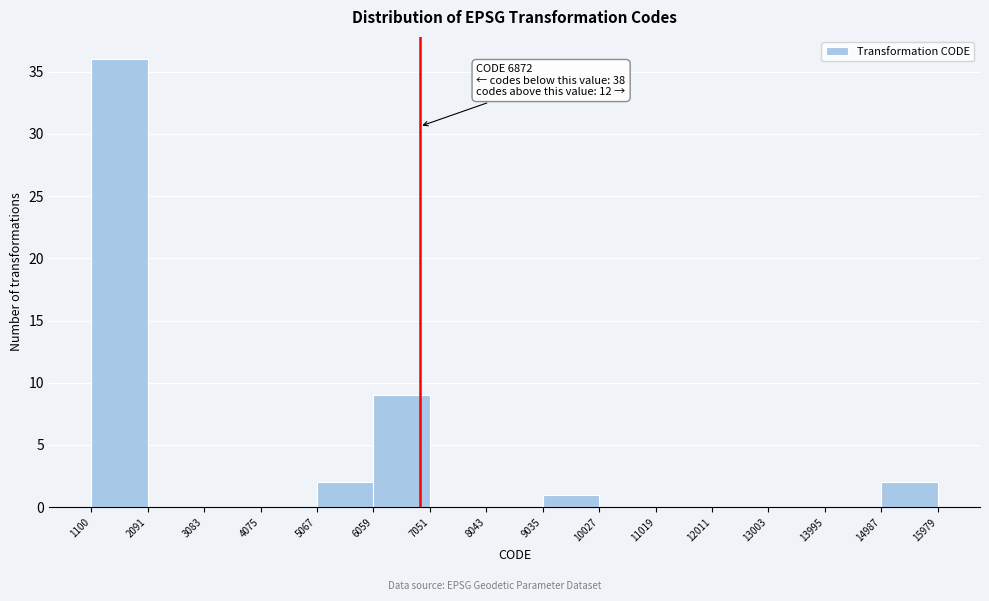

Over which range of the x-axis is the bar tallest?

1100 to 2091